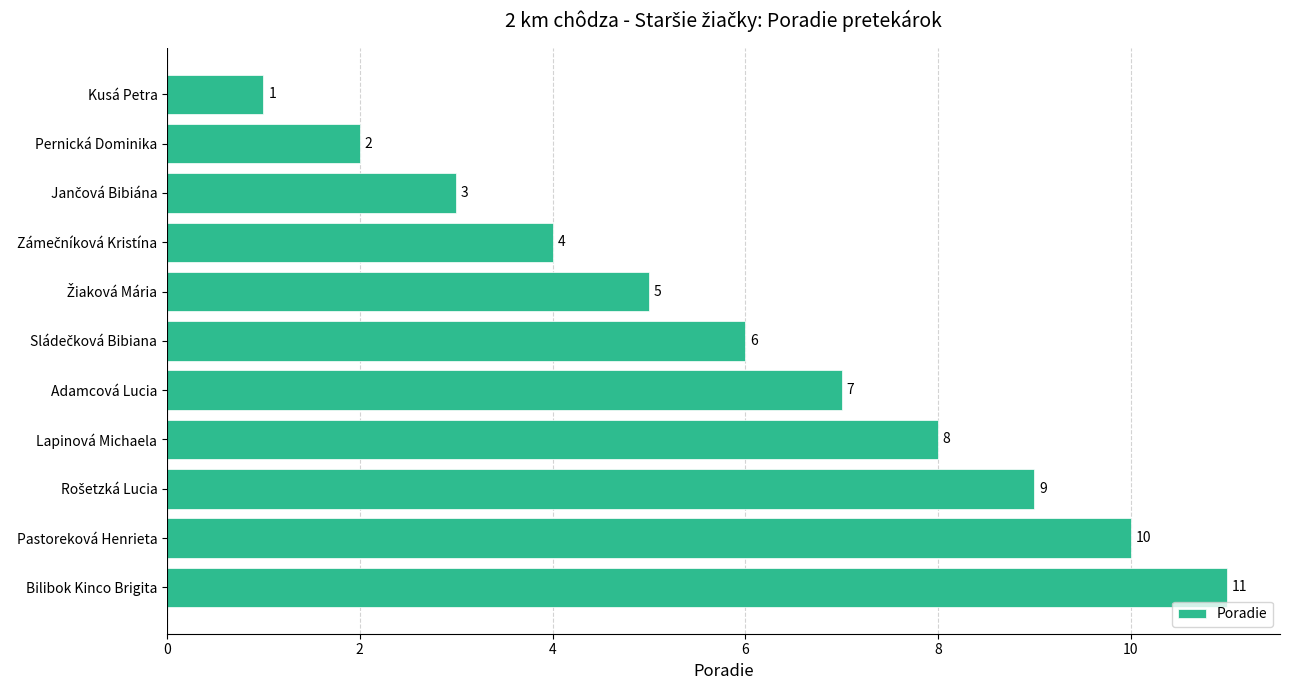

The value at Adamcová Lucia is 7. True or false?

True